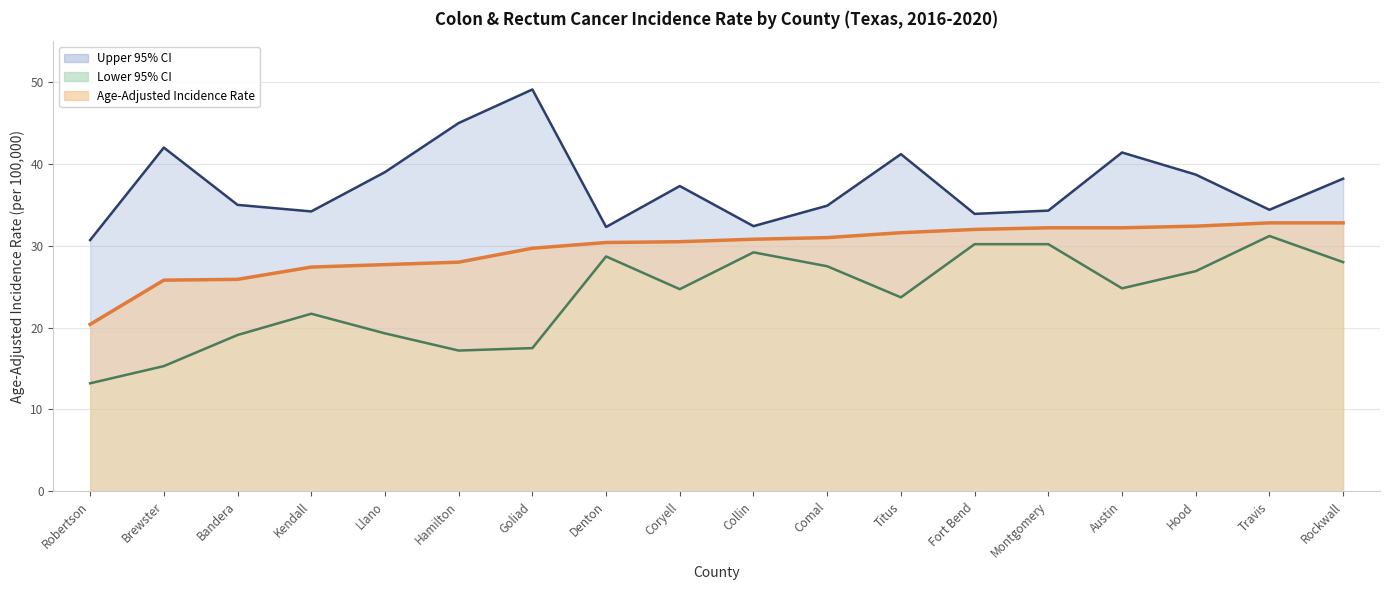

In Lower 95% CI line, how many points are lower than both neighbors (excluding endpoints)?

4